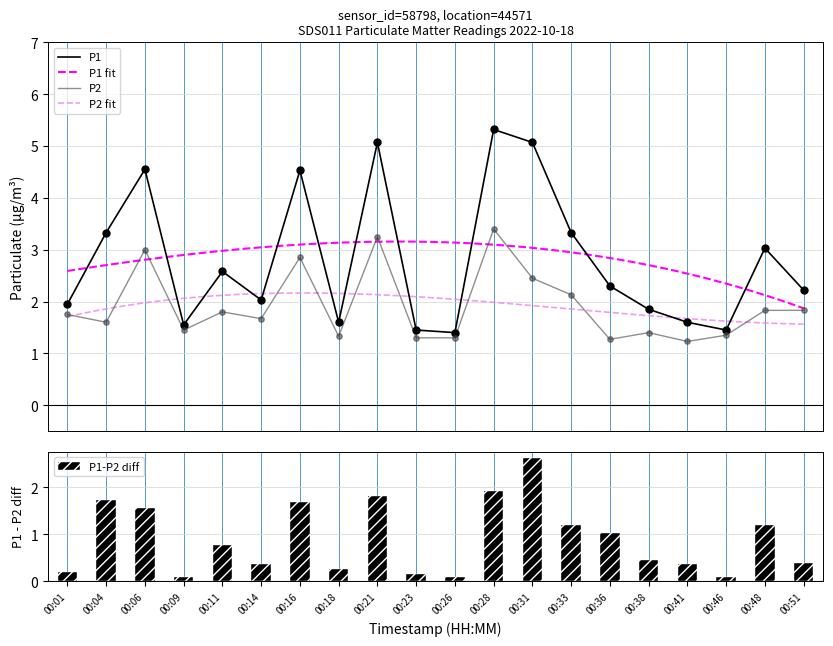

Which series has the largest Y range (max minus min)?

P1